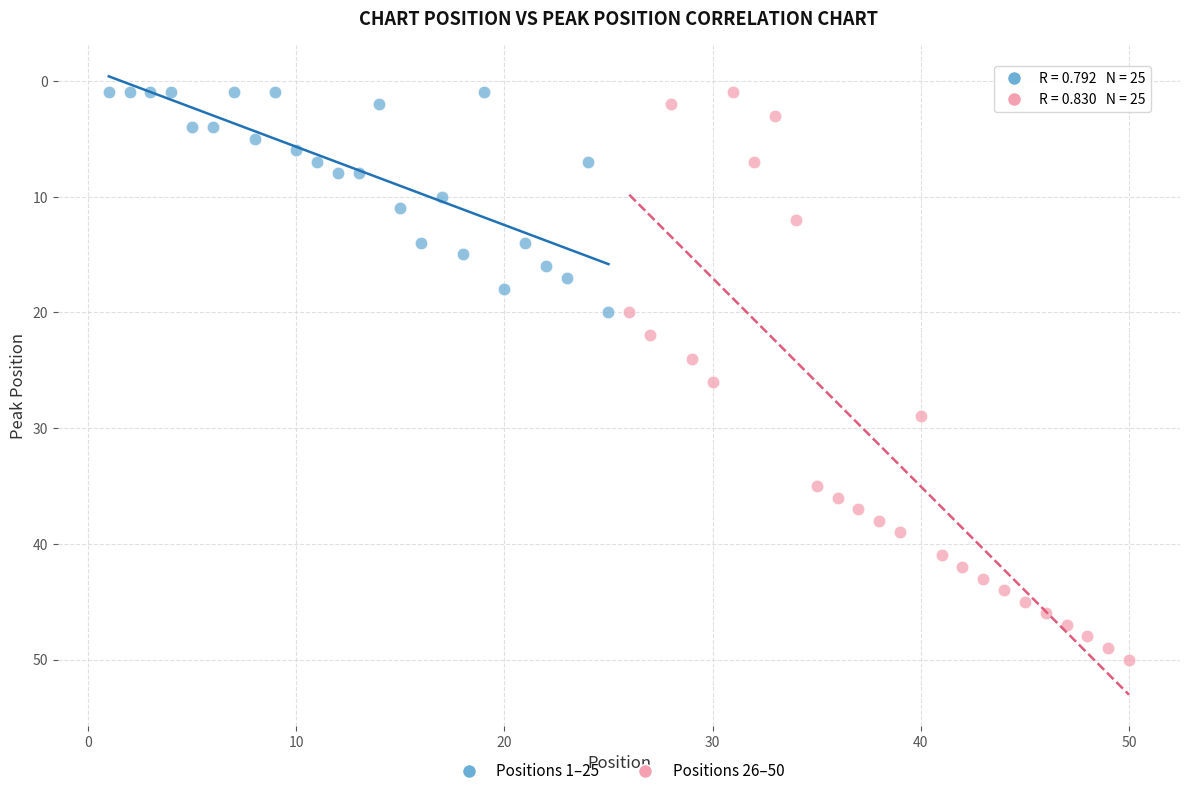

Which series reaches the maximum Y coordinate?

Positions 26–50